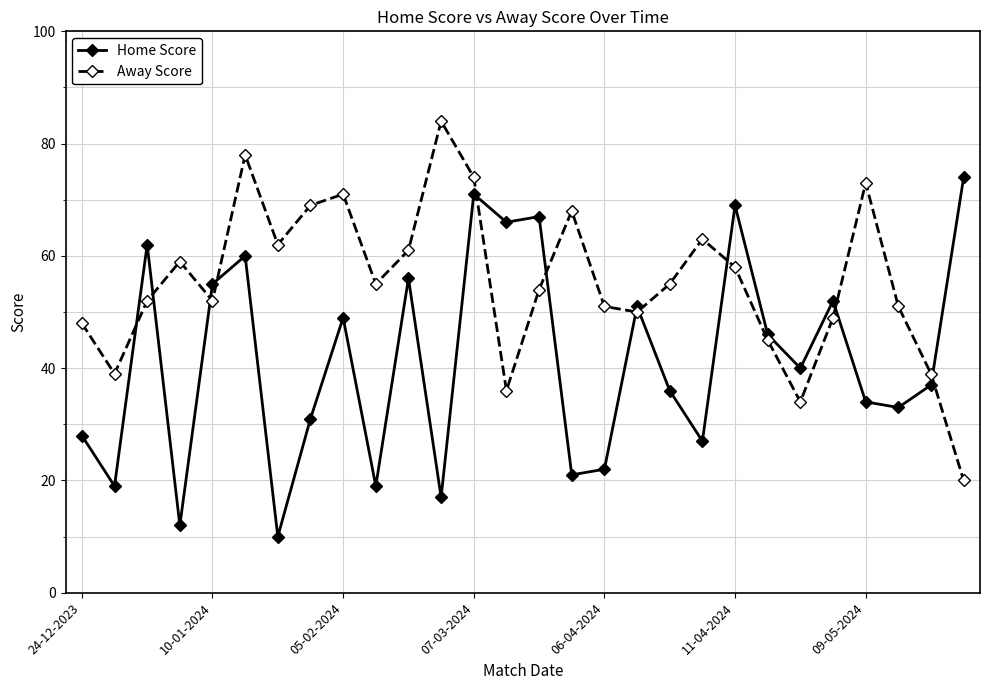

After their last crossing, which series has the higher values: Home Score or Away Score?

Home Score